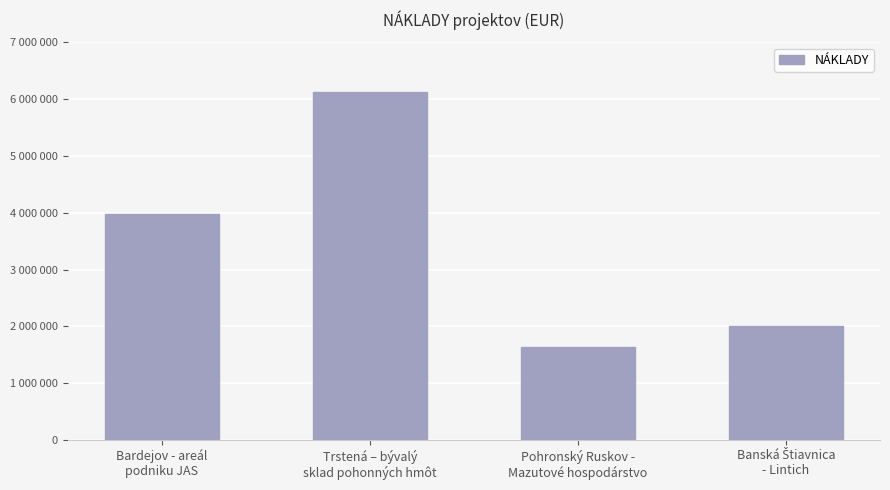

What is the maximum value shown in the chart?

6134098.3